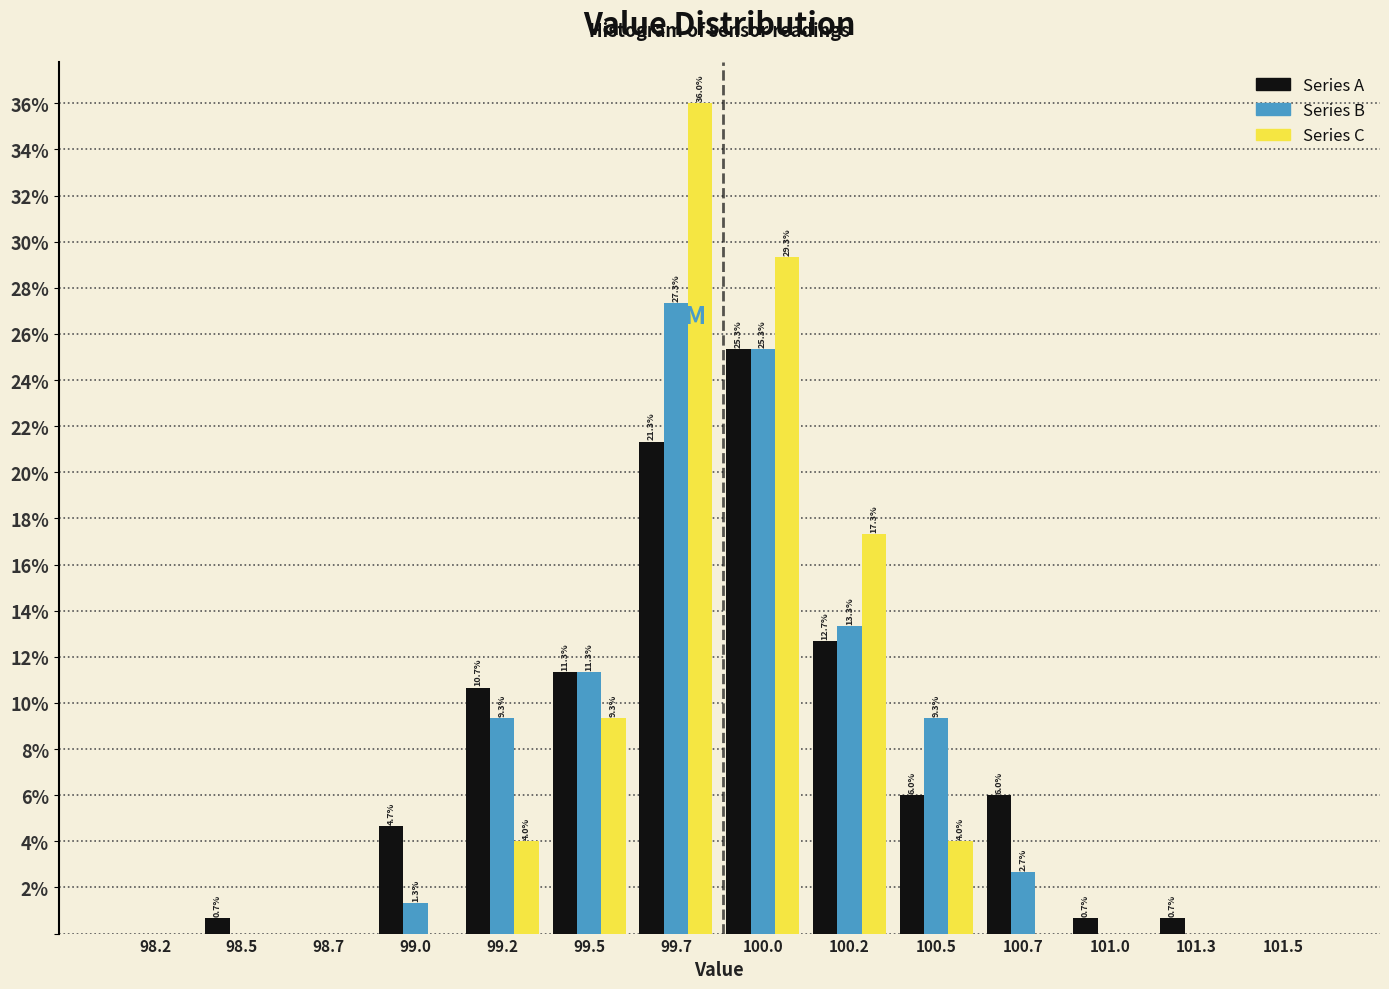

Reading left to right, what are all the values shown in this chart?

Series A: 98.2=0.0	98.5=0.7	98.7=0.0	99.0=4.7	99.2=10.7	99.5=11.3	99.7=21.3	100.0=25.3	100.2=12.7	100.5=6.0	100.7=6.0	101.0=0.7	101.3=0.7	101.5=0.0
Series B: 98.2=0.0	98.5=0.0	98.7=0.0	99.0=1.3	99.2=9.3	99.5=11.3	99.7=27.3	100.0=25.3	100.2=13.3	100.5=9.3	100.7=2.7	101.0=0.0	101.3=0.0	101.5=0.0
Series C: 98.2=0.0	98.5=0.0	98.7=0.0	99.0=0.0	99.2=4.0	99.5=9.3	99.7=36.0	100.0=29.3	100.2=17.3	100.5=4.0	100.7=0.0	101.0=0.0	101.3=0.0	101.5=0.0